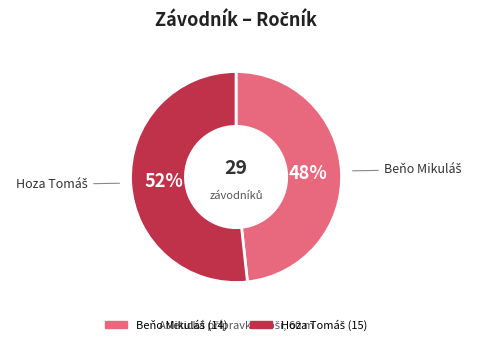

To the nearest percent, what is the average slice percentage?

50%